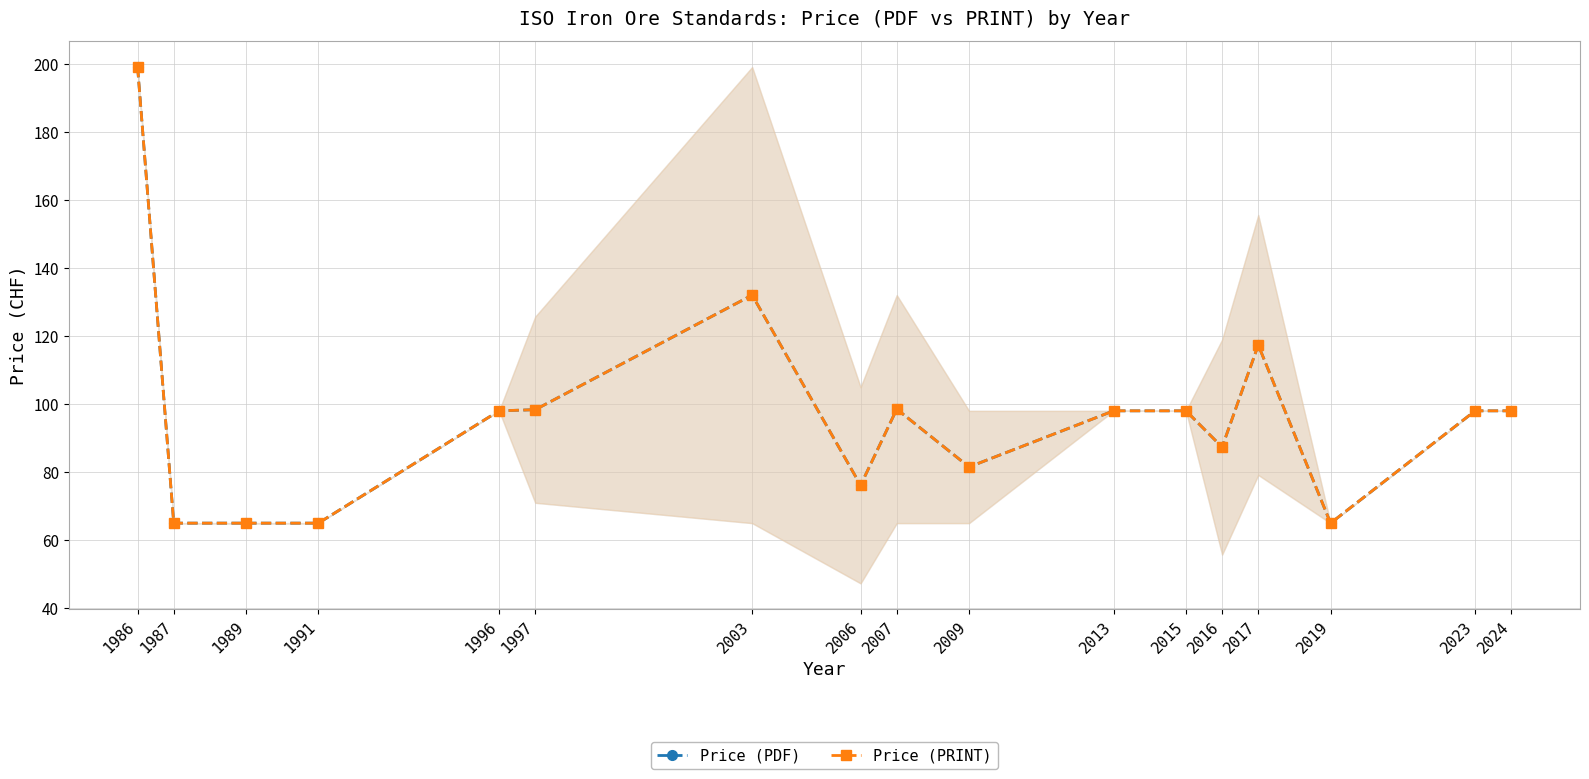

The Price (PRINT) series shows 32.0 at 1989. True or false?

False